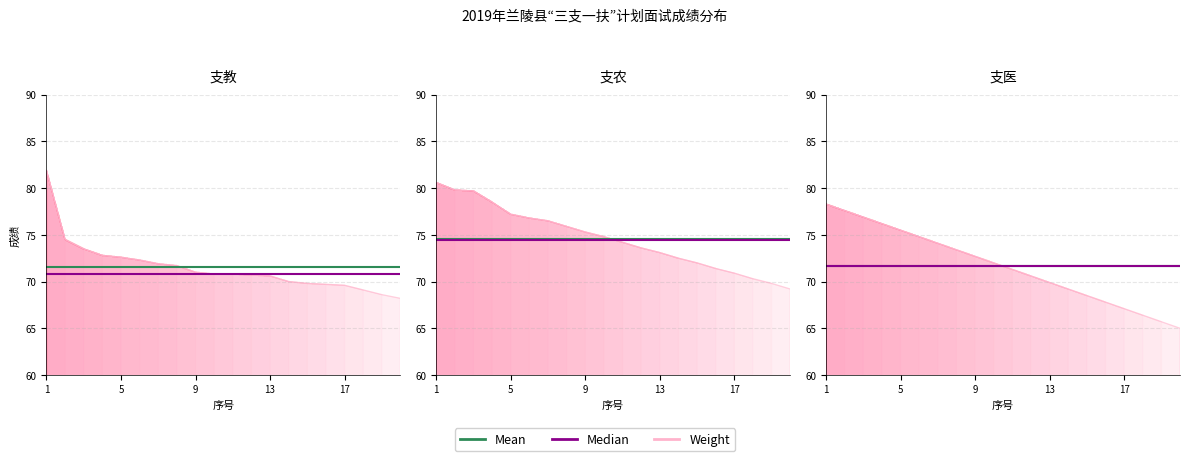

True or false: Weight has more than 1 interior local peaks.

False